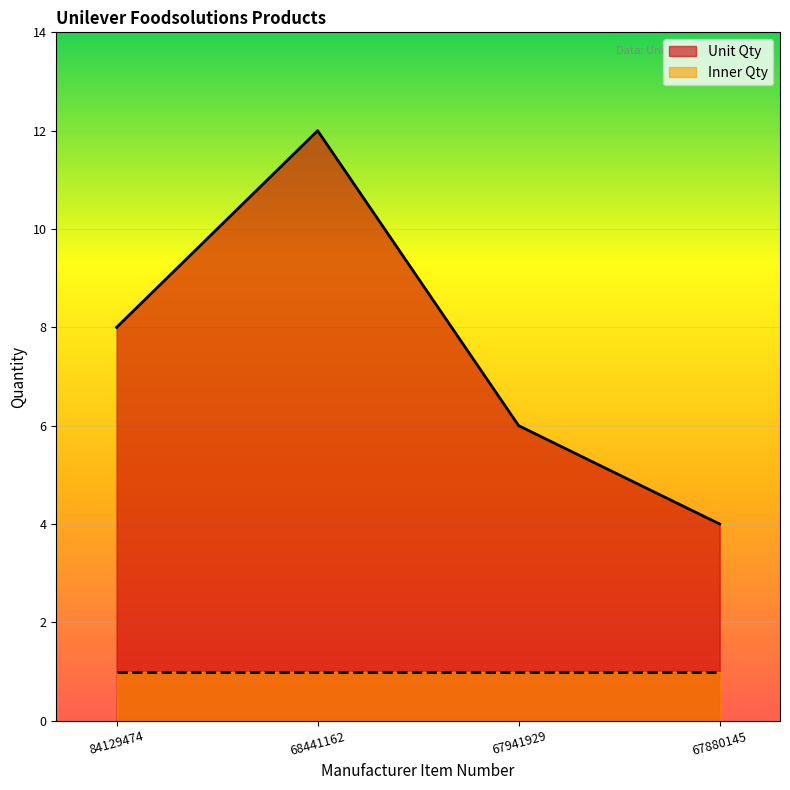

How many interior local peaks (higher than both neighbors) does the data have?

1